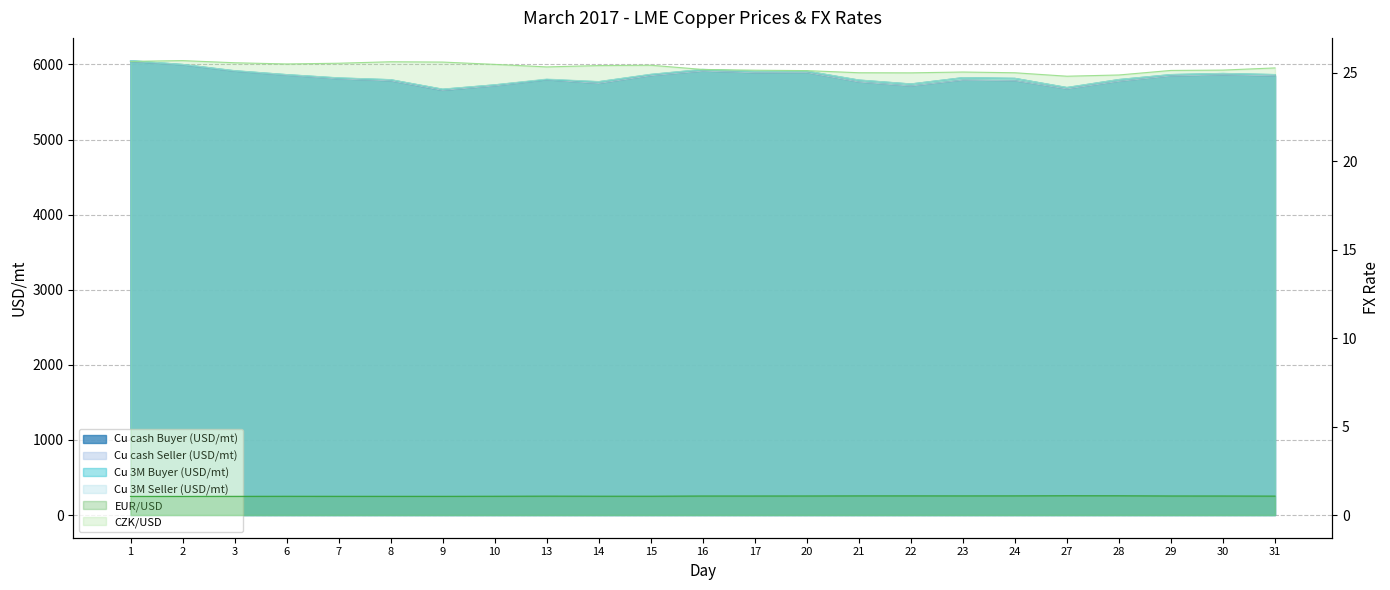

Reading left to right, what are all the values shown in this chart?

Cu cash Buyer (USD/mt): 6038.0	5993.0	5909.0	5855.5	5806.5	5781.0	5653.0	5714.0	5793.0	5746.0	5849.5	5910.0	5888.0	5890.5	5765.0	5711.5	5790.0	5782.0	5673.0	5774.0	5846.5	5858.0	5848.0
Cu cash Seller (USD/mt): 6040.0	5994.0	5910.0	5856.0	5807.0	5782.0	5655.0	5714.5	5794.0	5747.0	5850.0	5911.0	5889.0	5891.0	5765.5	5712.0	5790.5	5782.5	5673.5	5774.5	5847.0	5860.0	5849.0
Cu 3M Buyer (USD/mt): 6050.0	6000.0	5916.0	5864.5	5820.0	5797.0	5670.0	5728.0	5800.0	5770.0	5867.0	5933.0	5908.0	5911.0	5792.0	5740.0	5824.0	5815.0	5693.0	5799.0	5865.0	5880.0	5865.0
Cu 3M Seller (USD/mt): 6051.0	6001.0	5918.0	5865.5	5822.0	5798.0	5672.0	5729.0	5805.0	5772.0	5869.0	5935.0	5909.0	5912.0	5794.0	5741.0	5825.0	5815.5	5694.0	5800.0	5866.0	5881.0	5865.5
EUR/USD: 1.1	1.1	1.1	1.1	1.1	1.1	1.1	1.1	1.1	1.1	1.1	1.1	1.1	1.1	1.1	1.1	1.1	1.1	1.1	1.1	1.1	1.1	1.1
CZK/USD: 25.7	25.7	25.6	25.5	25.5	25.6	25.6	25.5	25.3	25.4	25.4	25.2	25.2	25.1	25.0	25.0	25.1	25.0	24.8	24.9	25.1	25.2	25.3